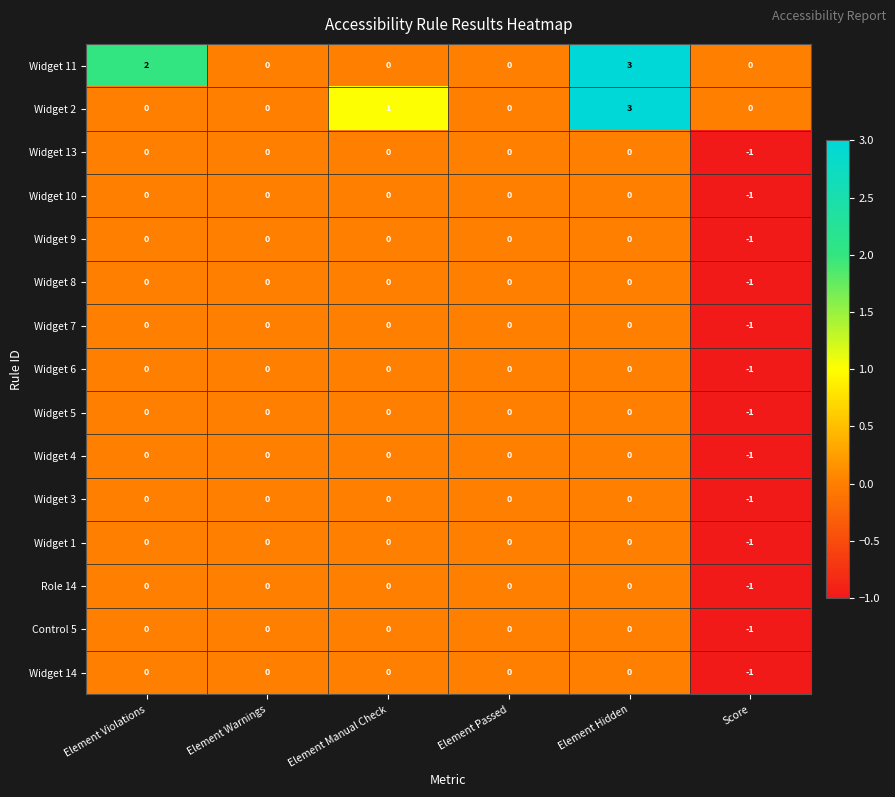

Which category has the highest value across all series?

Element Hidden